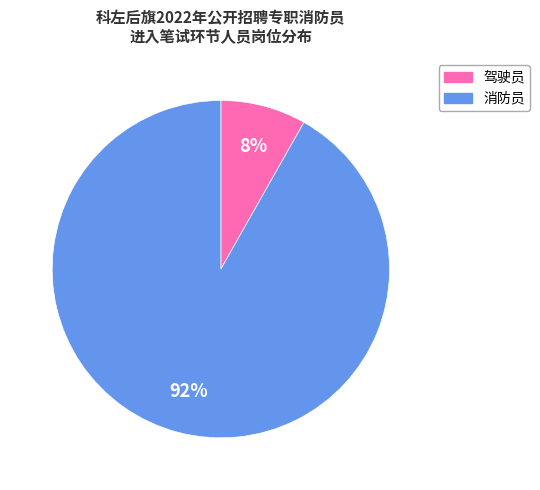

Is it true that 驾驶员 is 8% of the pie?

True